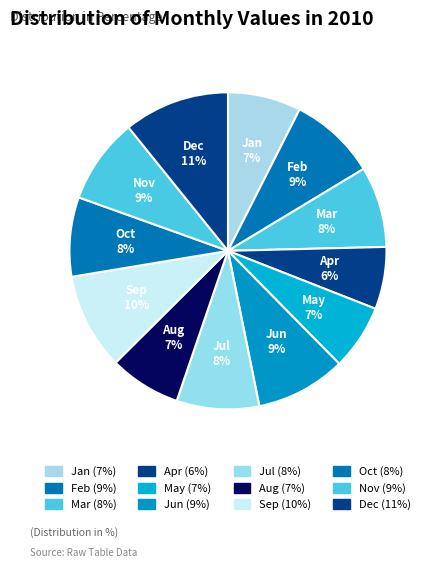

Approximately how many times larger is the value at Aug compared to Jun?

0.8